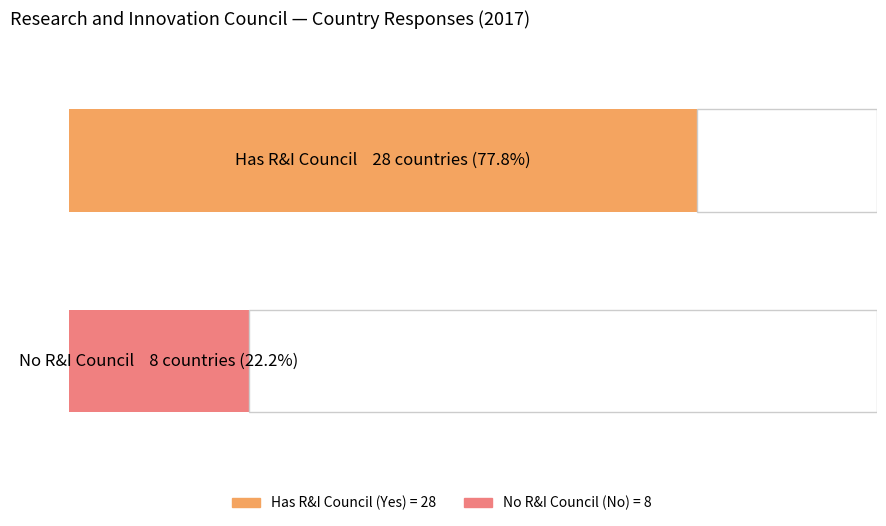

List the series in order of their overall mean, highest first.

Yes (1), No (0)